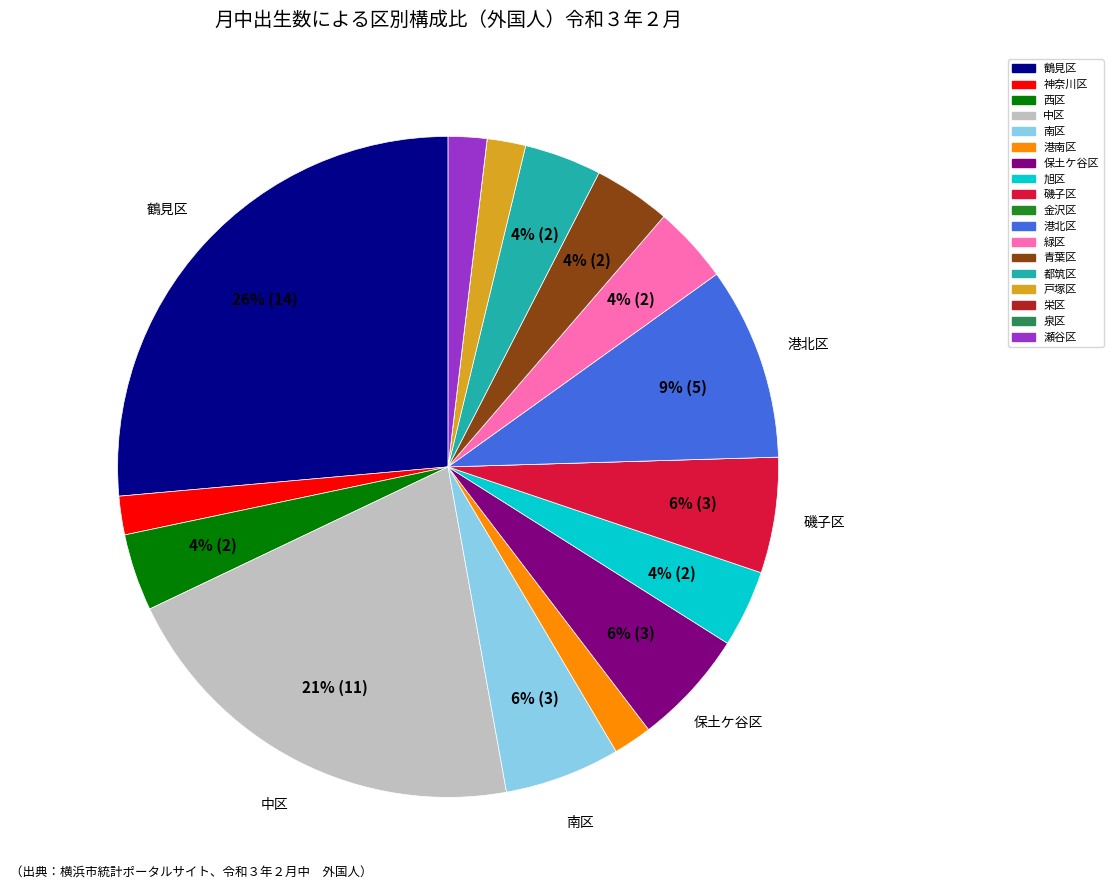

Is there any slice that represents more than half of the pie?

No